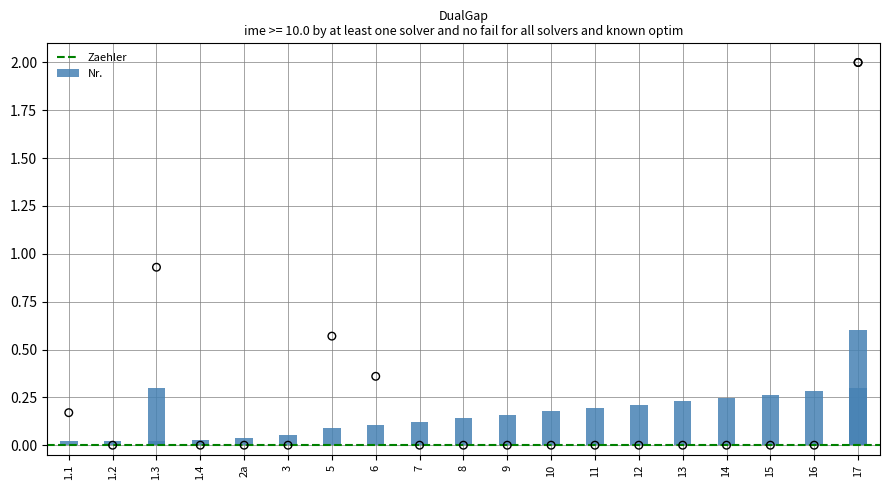

What is the change in value from 1.4 to 14?

+0.2